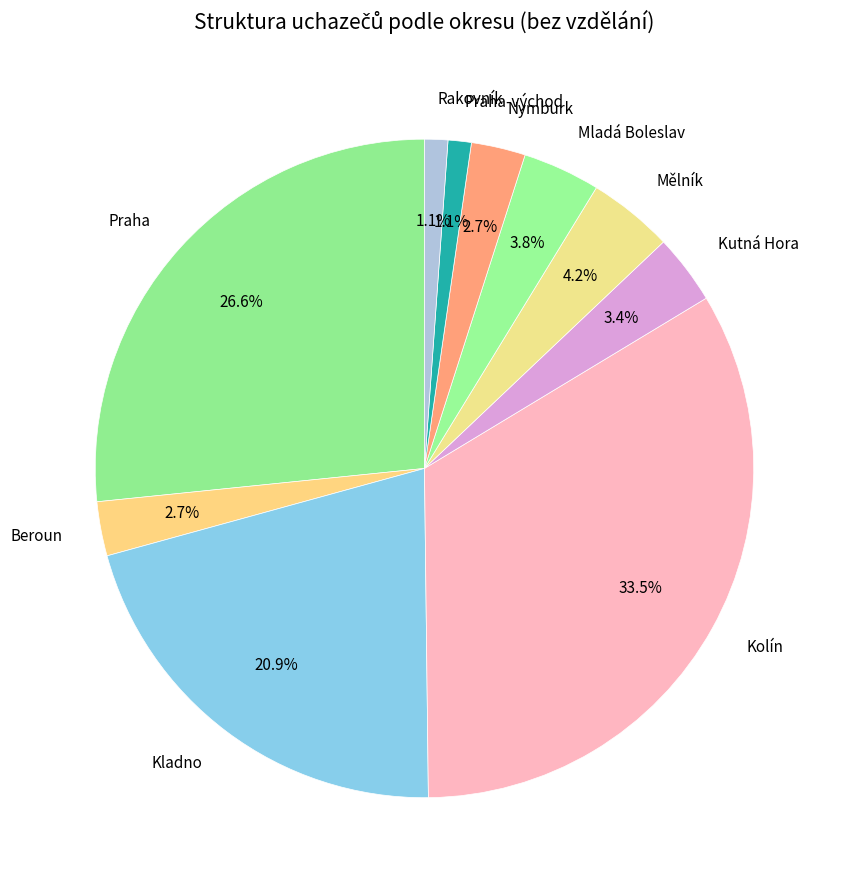

Is there a majority slice in this chart?

No